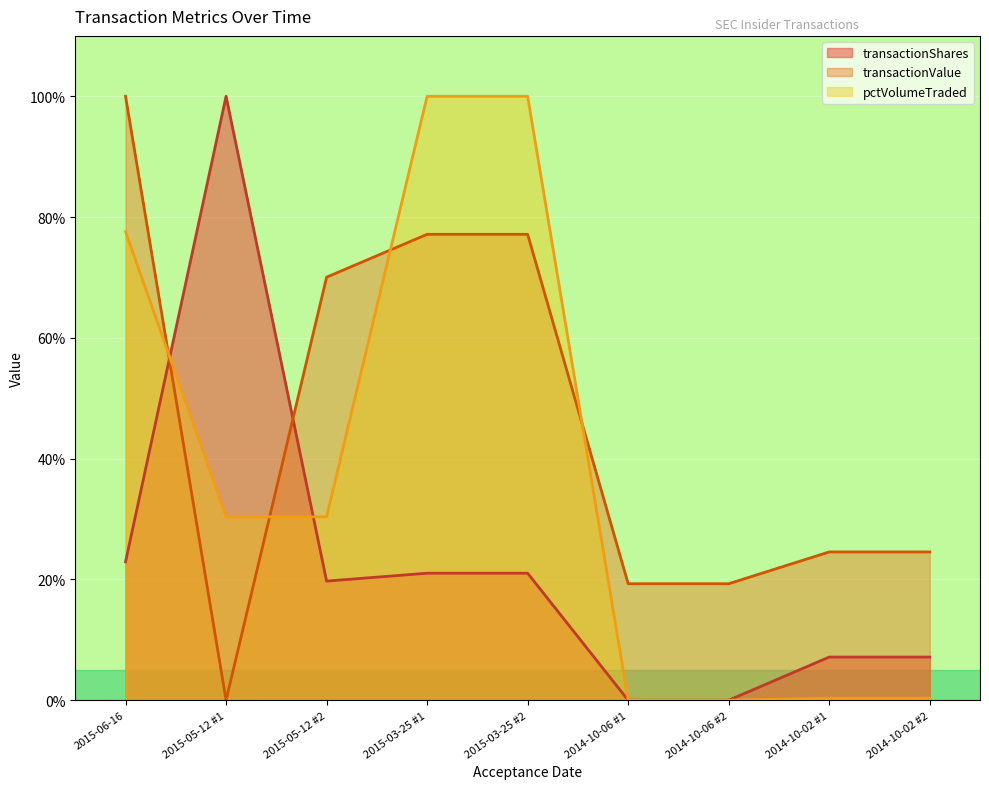

At which label does transactionShares reach its peak?

2015-05-12 #1